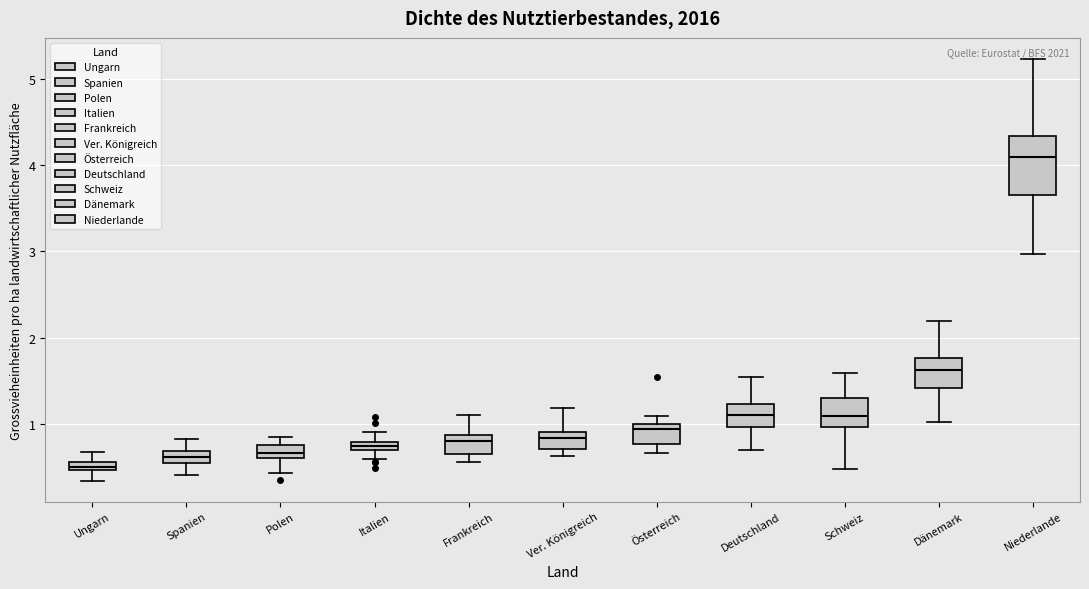

Which box has the lowest median line?

Ungarn